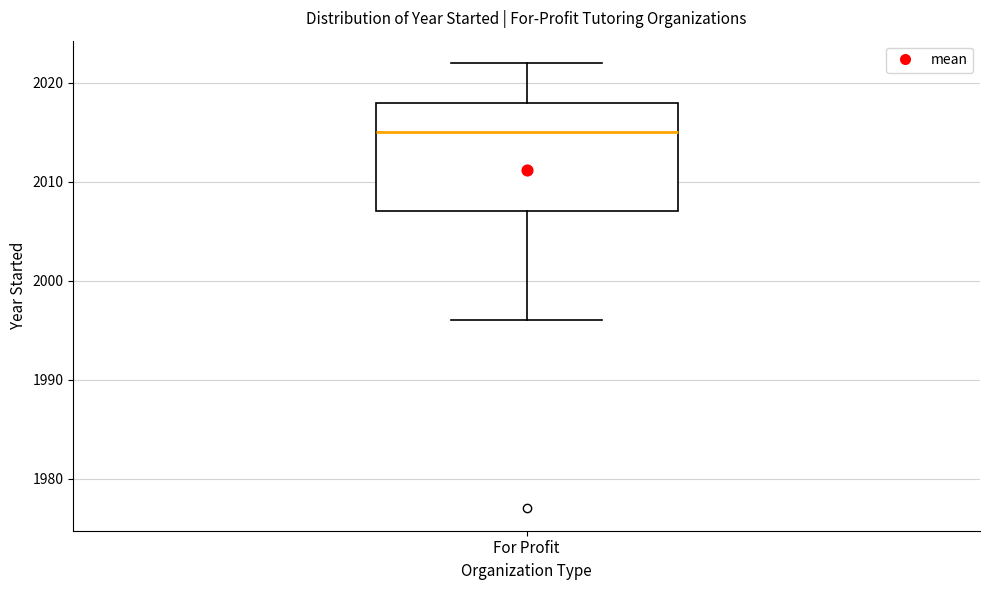

Transcribe this box plot: give where the median line is, the range the box spans, and where the two whiskers end, as read against the y-axis. The values are not printed on the chart, so give them approximately, as read against the axis.

median 2015, box 2007 to 2018, whiskers 1996 to 2022